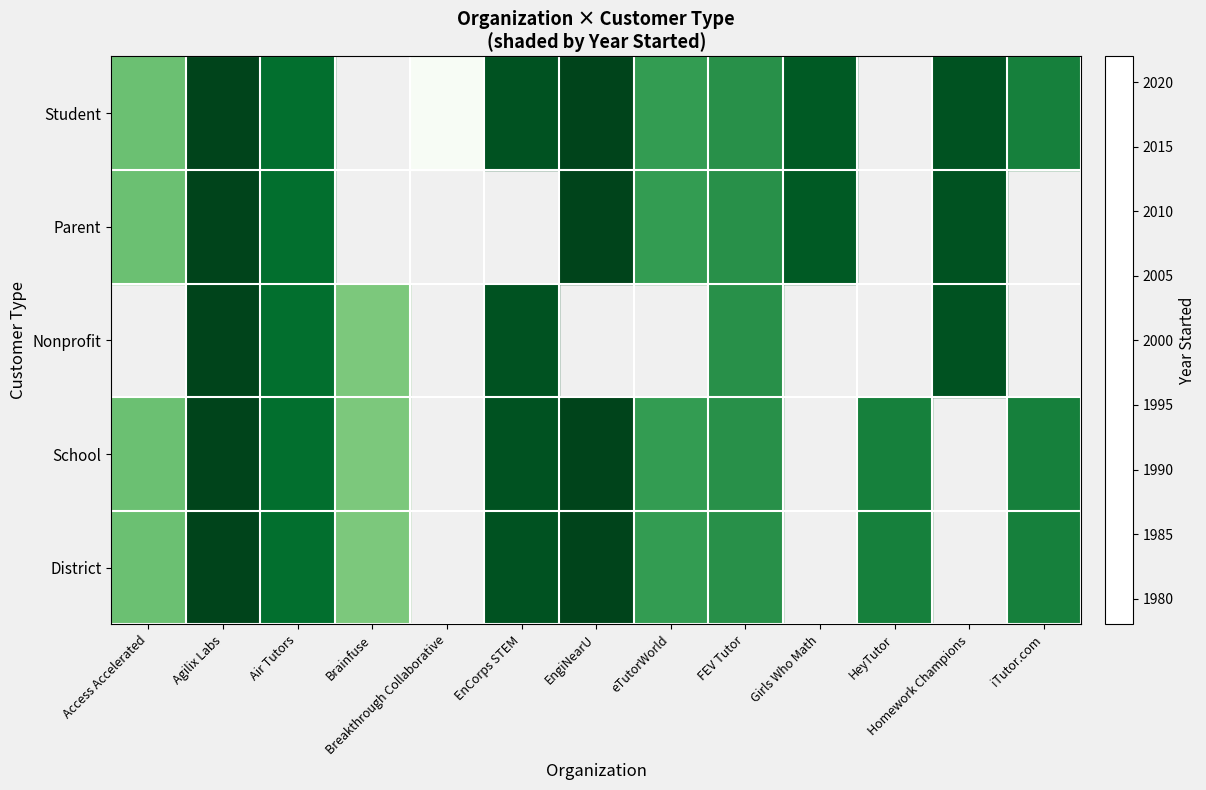

Between iTutor.com and Homework Champions, which is larger?

Homework Champions